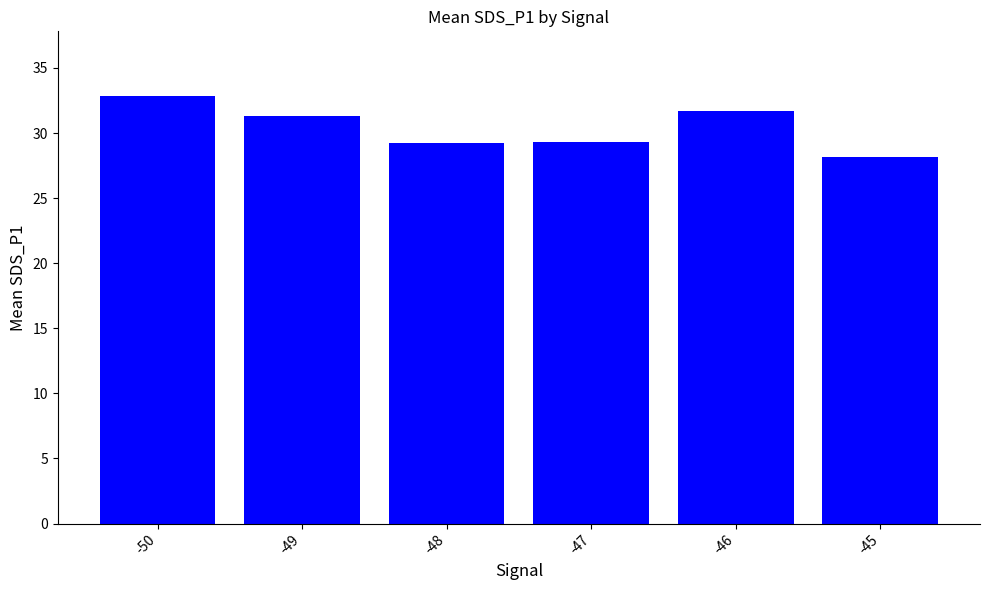

How many bars are there in total?

6